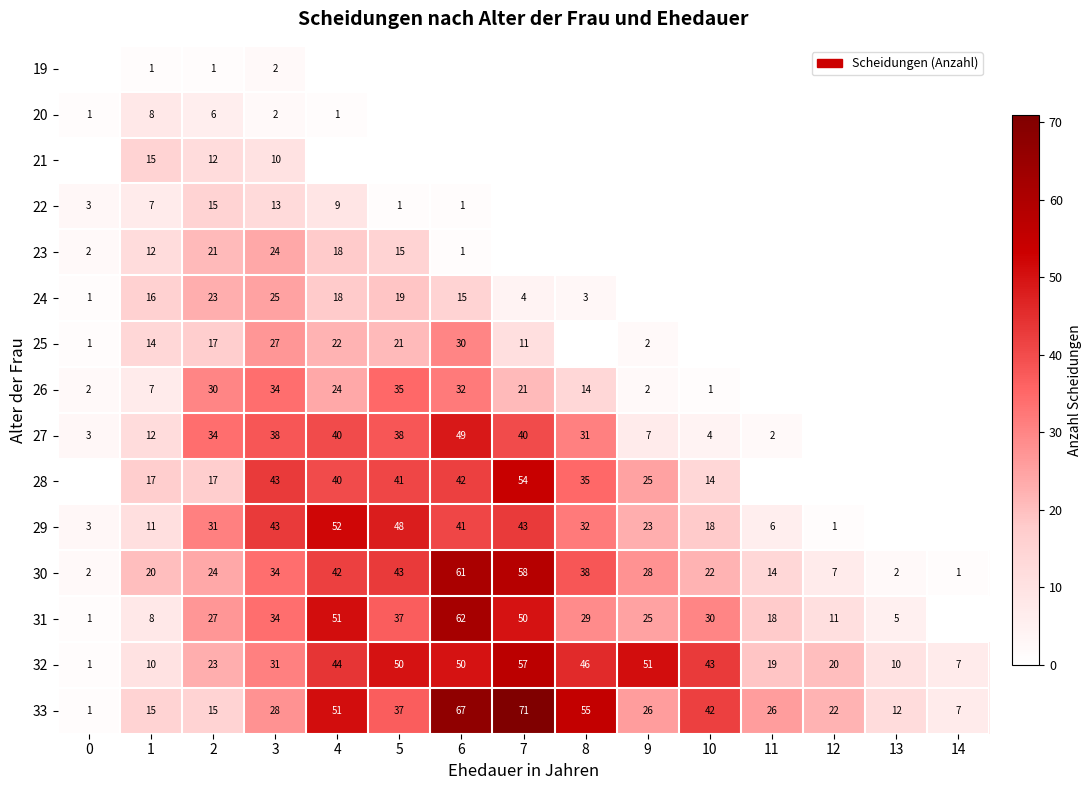

The value of 24 at 6 is 15. True or false?

True